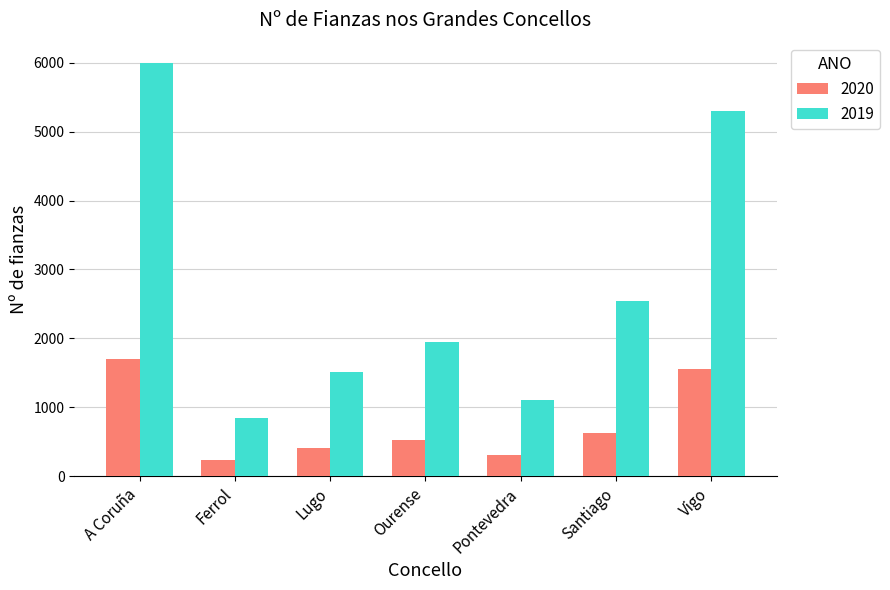

What is the average value of the 2020 series?

767